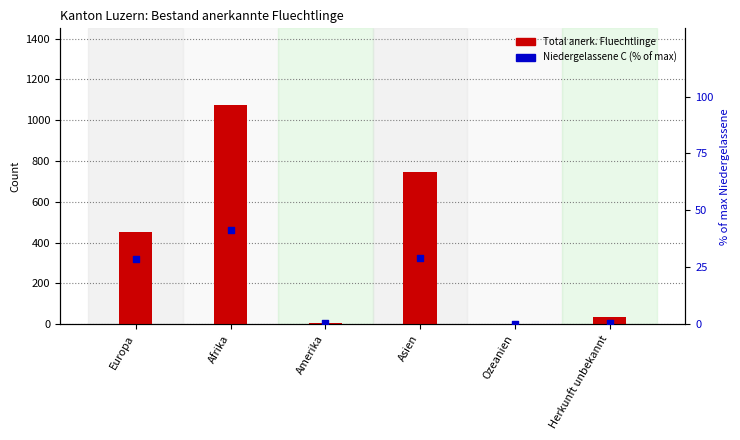

At how many categories does at least one series exceed 414?

3